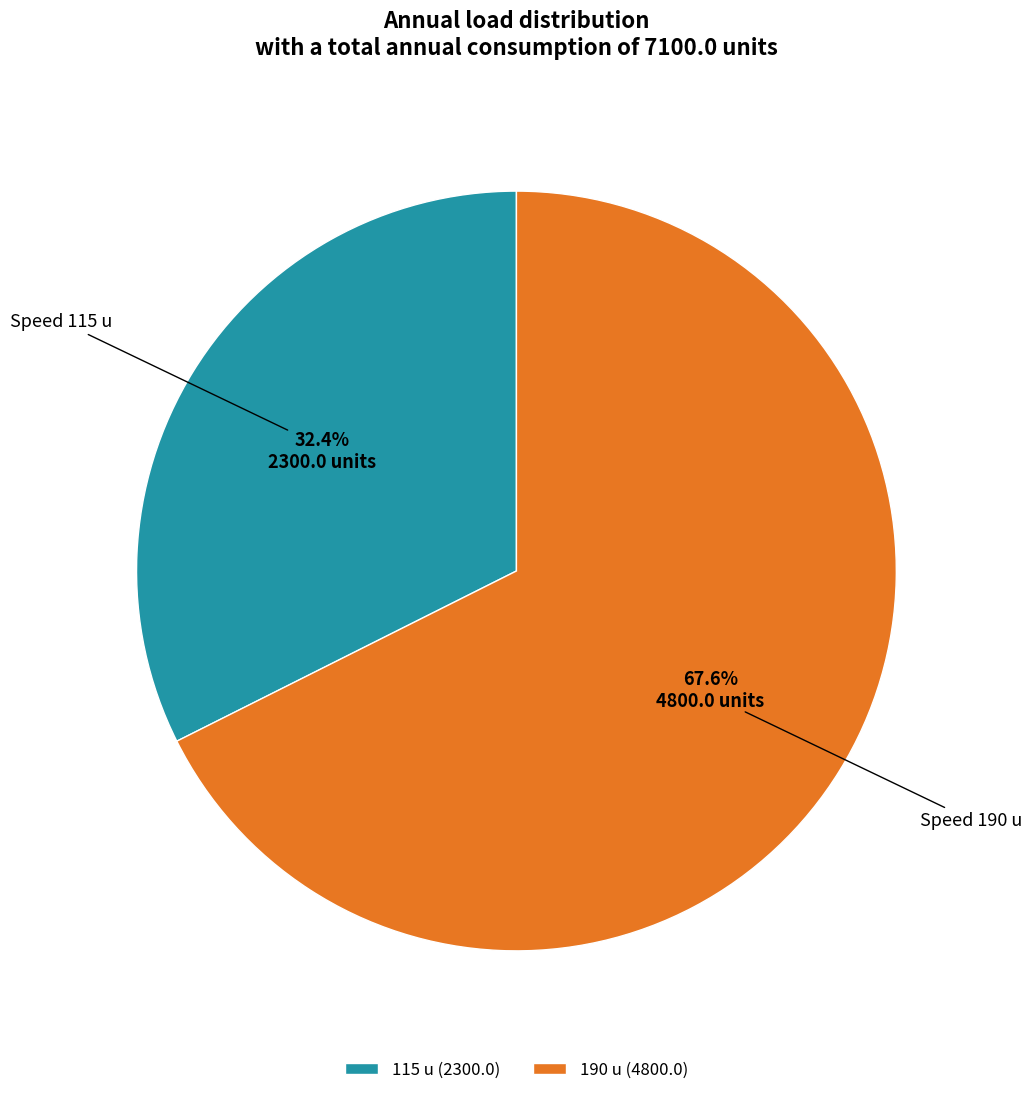

Count the number of slices in the pie.

2